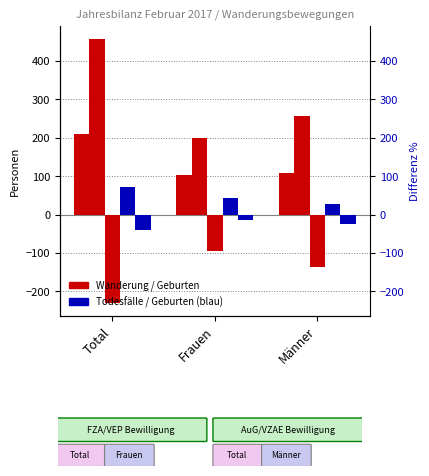

Reading left to right, what are all the values shown in this chart?

Wanderungssaldo: 210	102	108
Einwanderung: 457	199	258
Auswanderung: -230	-94	-136
Geburten: 72	44	28
Todesfälle: -39	-14	-25